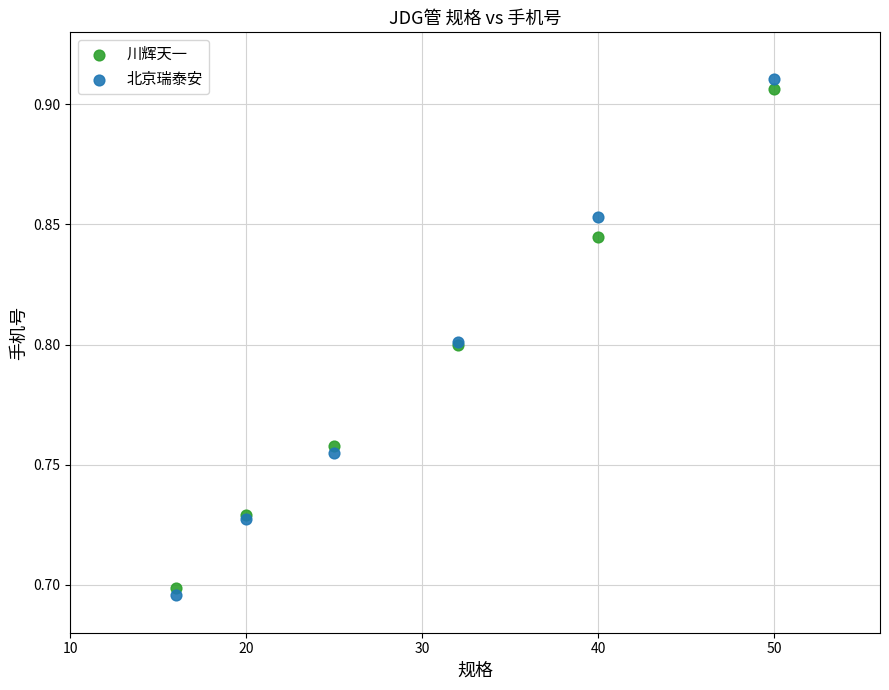

Which series has the largest Y range (max minus min)?

北京瑞泰安